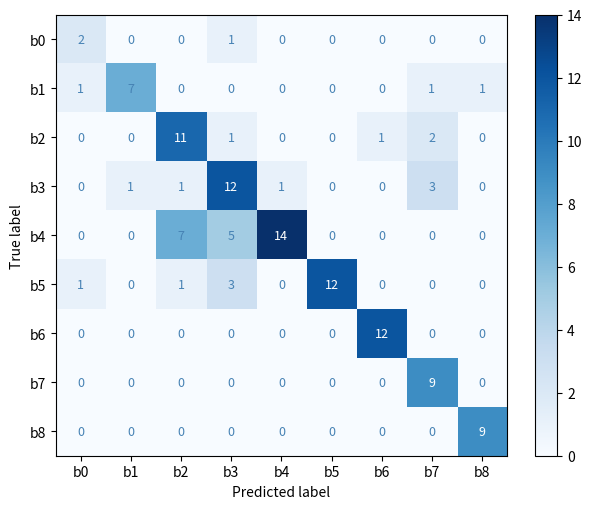

At which label is b3 closest to 6?

b7